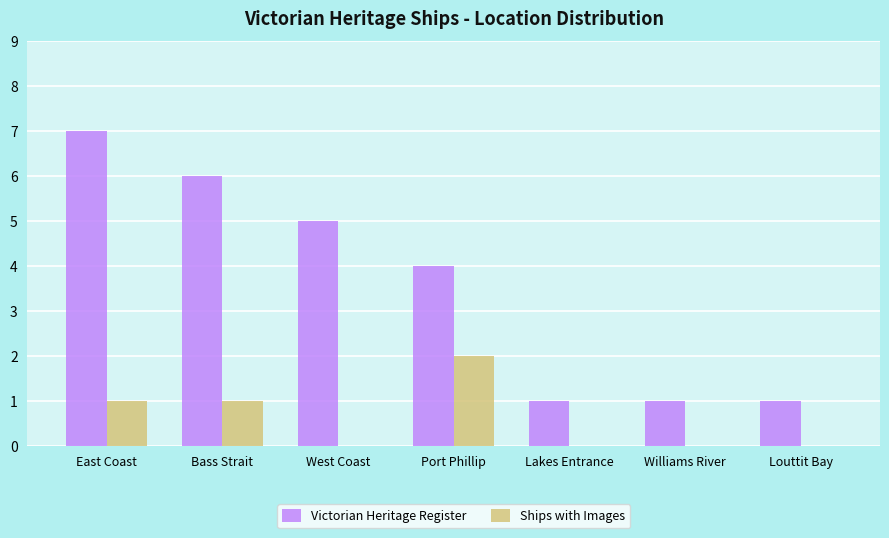

Where does the Victorian Heritage Register series first go above 4?

East Coast